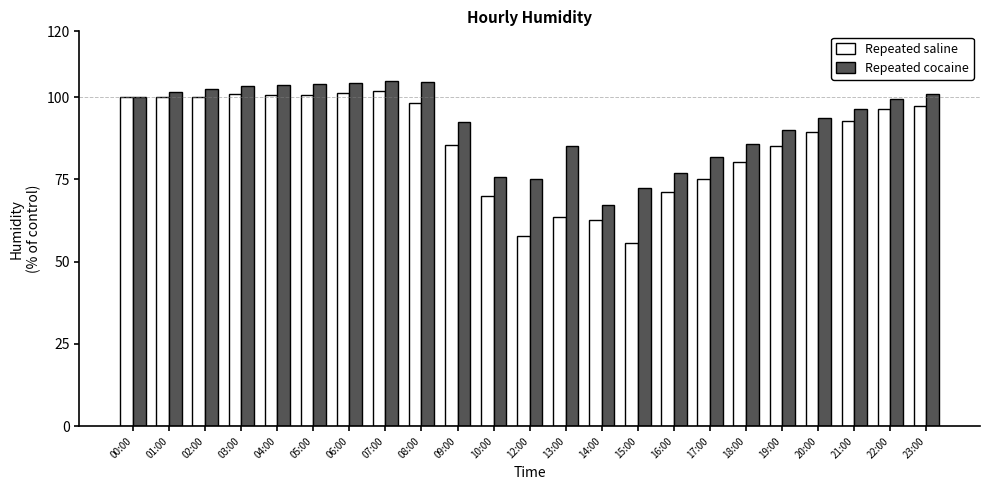

Which series has the widest spread of values?

Repeated saline